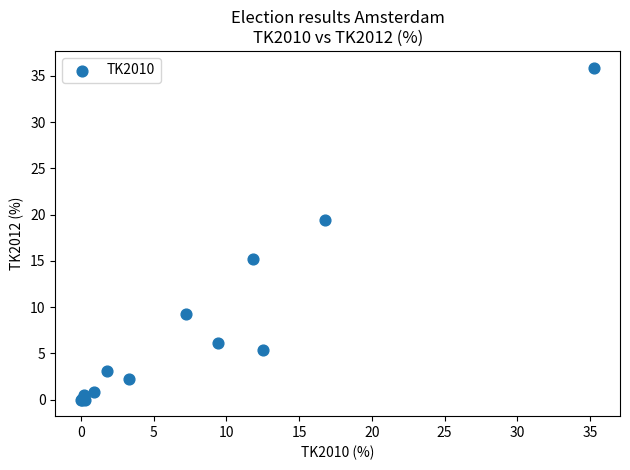

What Y value in the scatter plot is closest to 17?

15.2